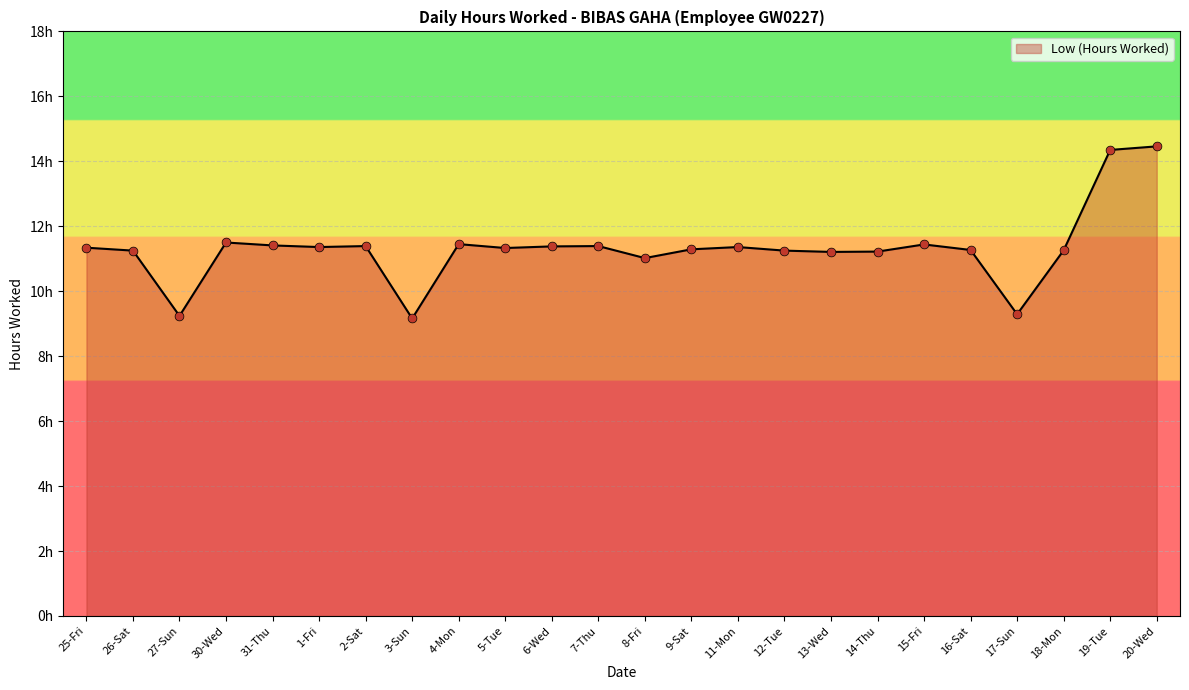

Approximately how many times larger is the value at 20-Wed compared to 26-Sat?

1.3